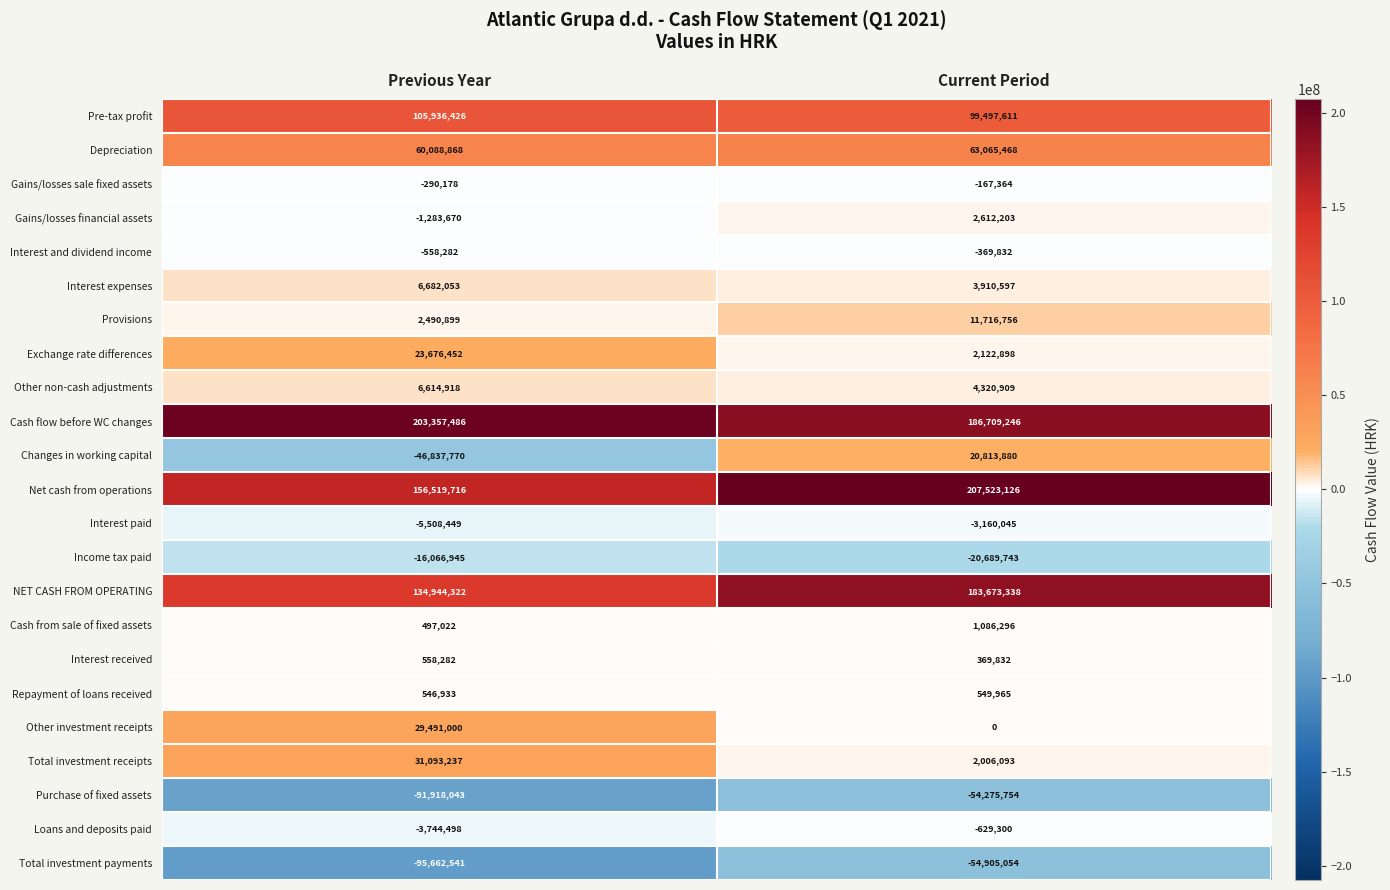

What is the spread (max minus min) of values at Current Period?

262428180